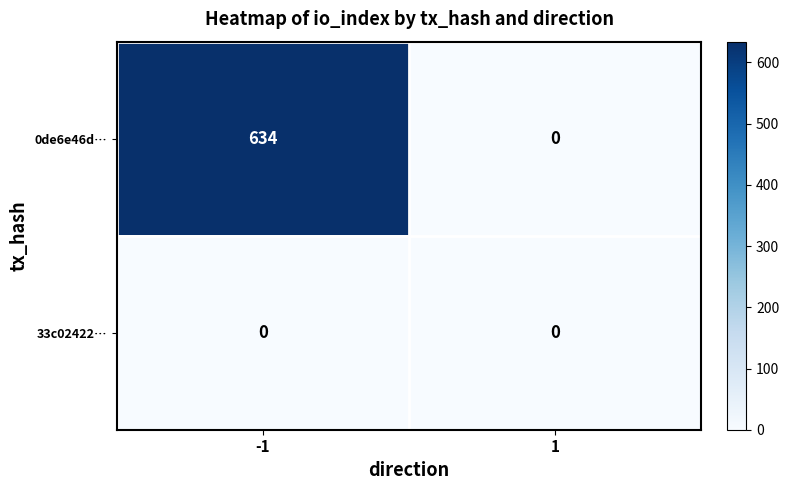

Which series has the largest total across all categories?

0de6e46d…